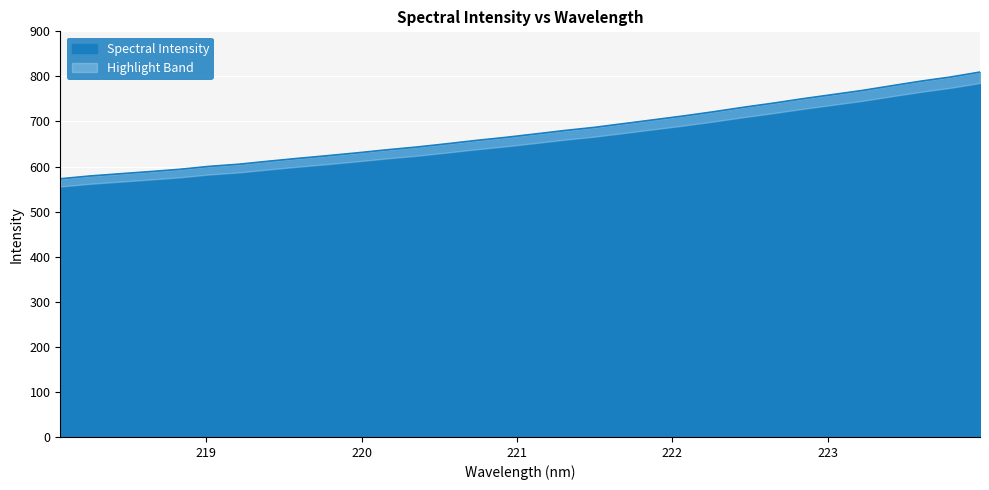

What is the value of the 28th point from the left?

768.6